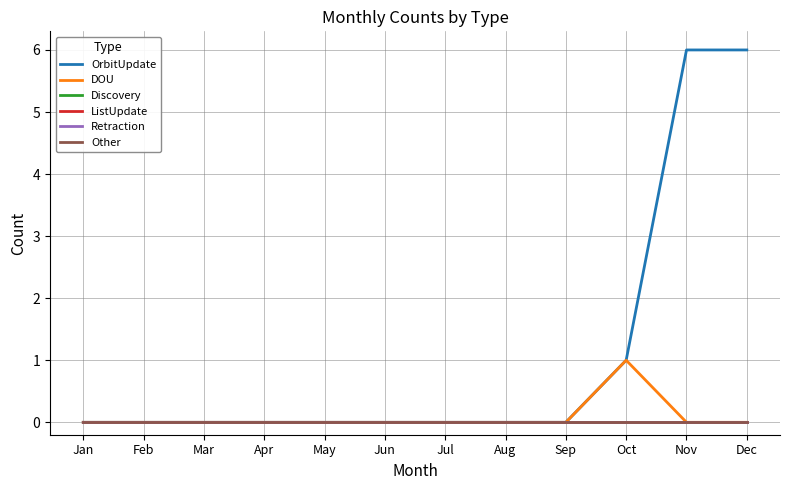

Reading right to left, what are all the values shown in this chart?

OrbitUpdate: Dec=6	Nov=6	Oct=1	Sep=0	Aug=0	Jul=0	Jun=0	May=0	Apr=0	Mar=0	Feb=0	Jan=0
DOU: Dec=0	Nov=0	Oct=1	Sep=0	Aug=0	Jul=0	Jun=0	May=0	Apr=0	Mar=0	Feb=0	Jan=0
Discovery: Dec=0	Nov=0	Oct=0	Sep=0	Aug=0	Jul=0	Jun=0	May=0	Apr=0	Mar=0	Feb=0	Jan=0
ListUpdate: Dec=0	Nov=0	Oct=0	Sep=0	Aug=0	Jul=0	Jun=0	May=0	Apr=0	Mar=0	Feb=0	Jan=0
Retraction: Dec=0	Nov=0	Oct=0	Sep=0	Aug=0	Jul=0	Jun=0	May=0	Apr=0	Mar=0	Feb=0	Jan=0
Other: Dec=0	Nov=0	Oct=0	Sep=0	Aug=0	Jul=0	Jun=0	May=0	Apr=0	Mar=0	Feb=0	Jan=0